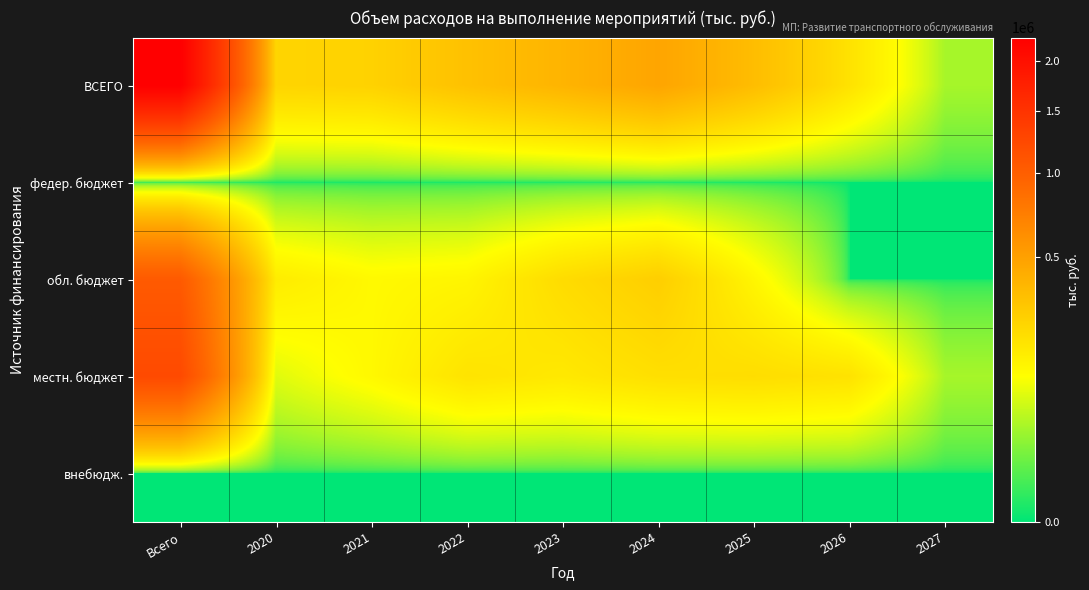

Which series has the largest total across all categories?

ВСЕГО